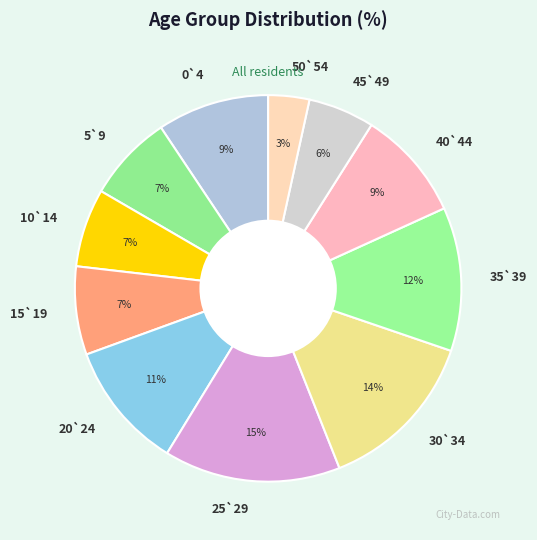

Between 50`54 and 15`19, which is larger?

15`19